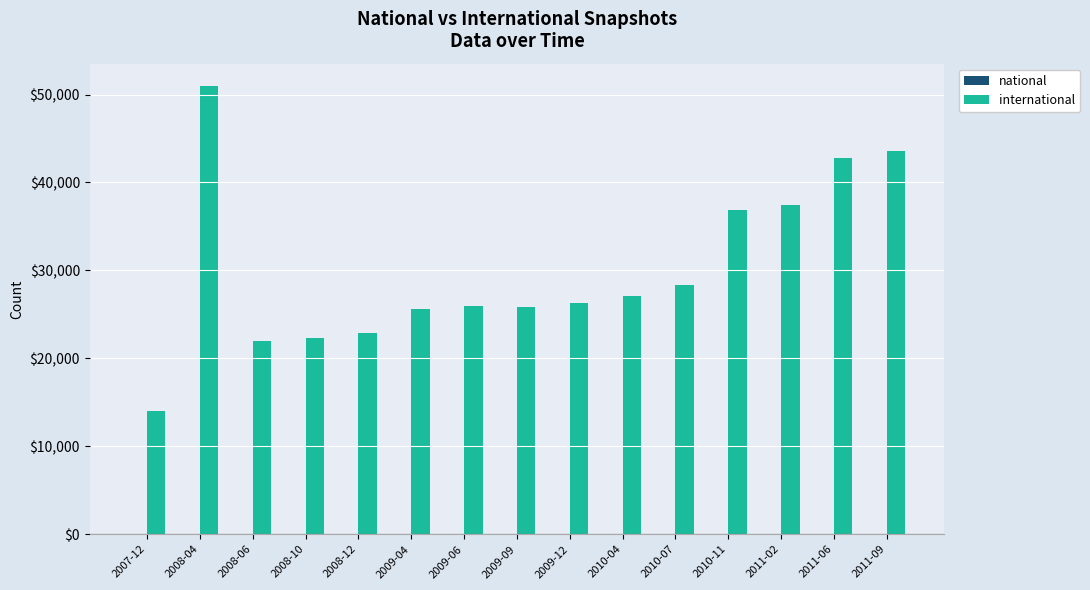

The value at 2009-09 is 11603. True or false?

False